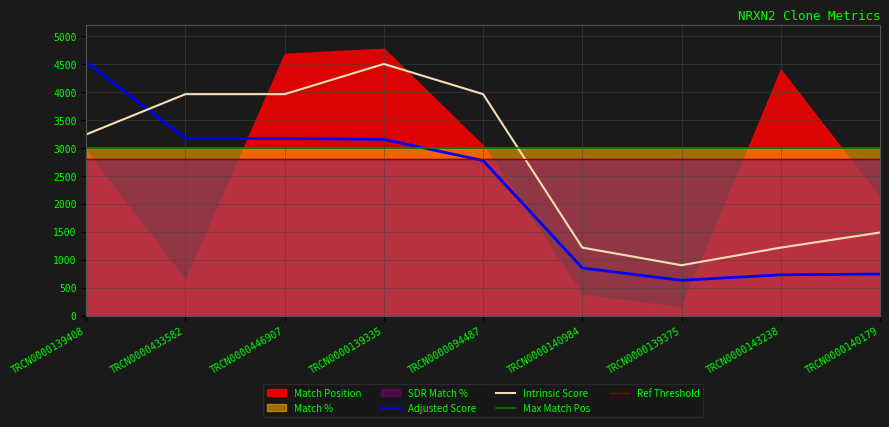

The Intrinsic Score series shows 5373.4 at TRCN0000094487. True or false?

False